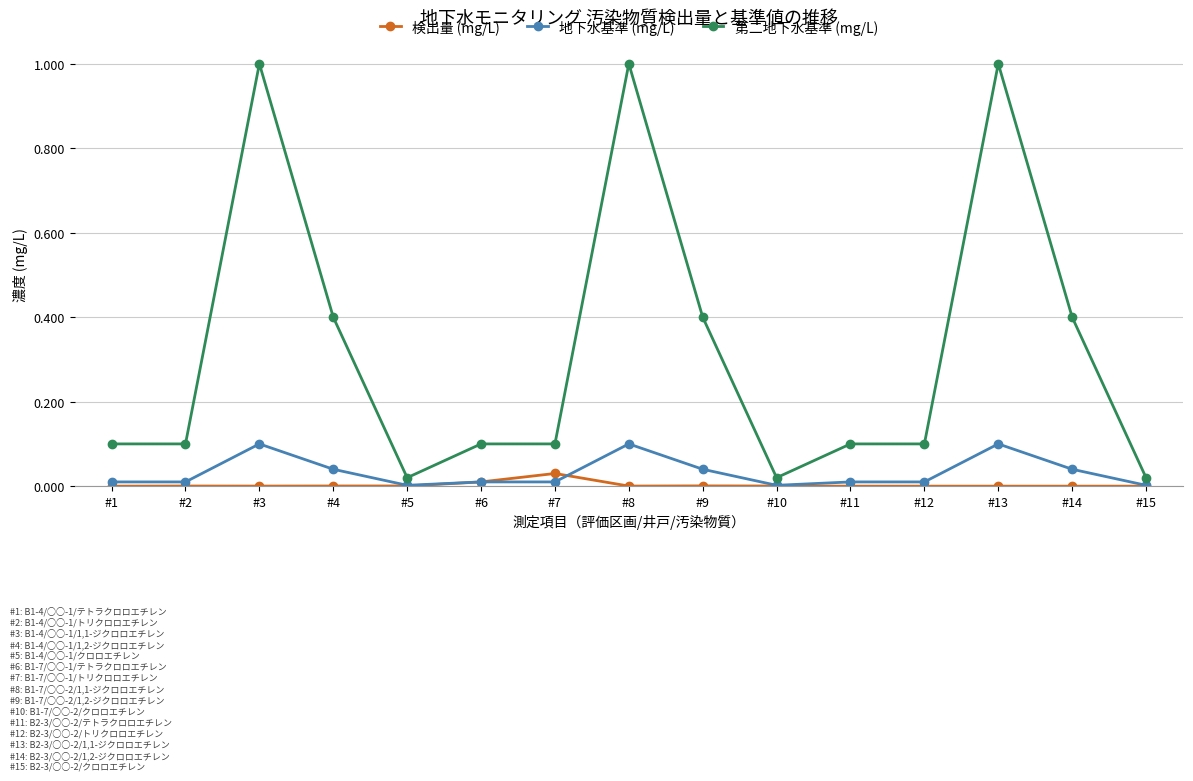

Does the chart display data point markers on the line(s)?

Yes